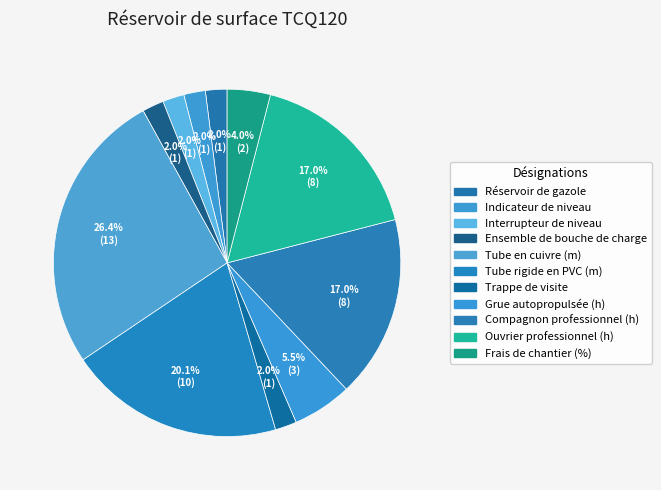

Does any single category account for the majority?

No